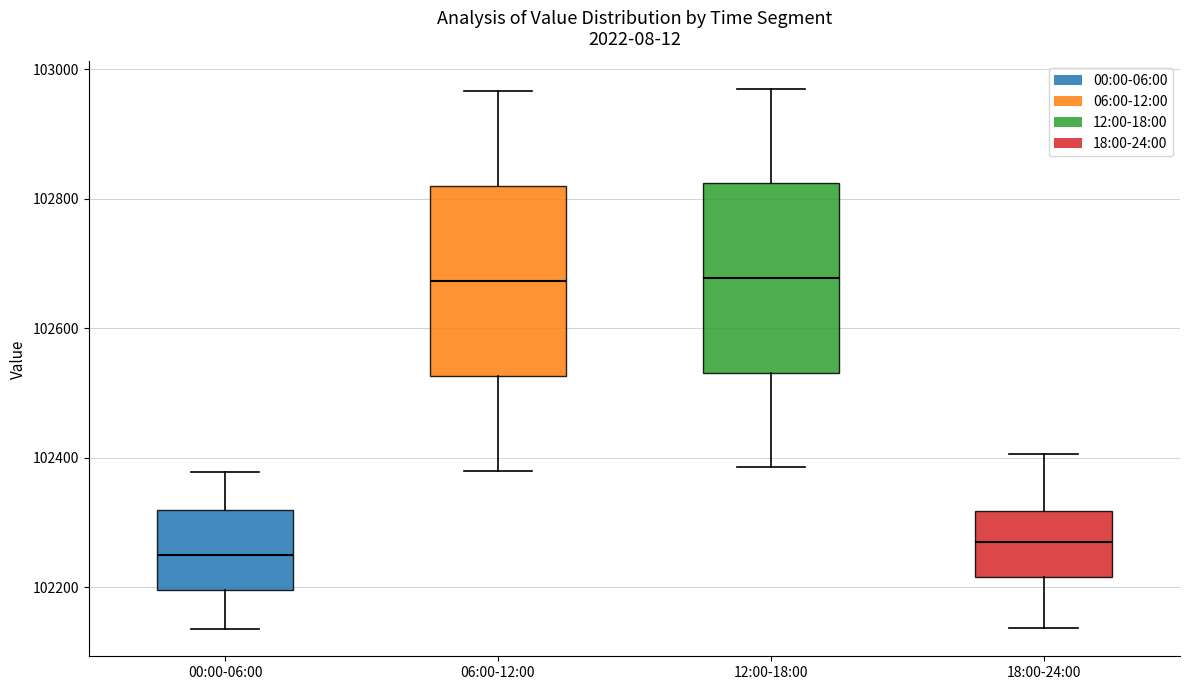

Reading left to right, read every box against the y-axis: the position of its median line, the range the box covers, and the ends of its whiskers. The values are not printed on the chart, so give them approximately, as read against the axis.

00:00-06:00: median 102260, box 102200 to 102320, whiskers 102140 to 102380
06:00-12:00: median 102680, box 102520 to 102820, whiskers 102380 to 102960
12:00-18:00: median 102680, box 102540 to 102820, whiskers 102380 to 102980
18:00-24:00: median 102280, box 102220 to 102320, whiskers 102140 to 102400